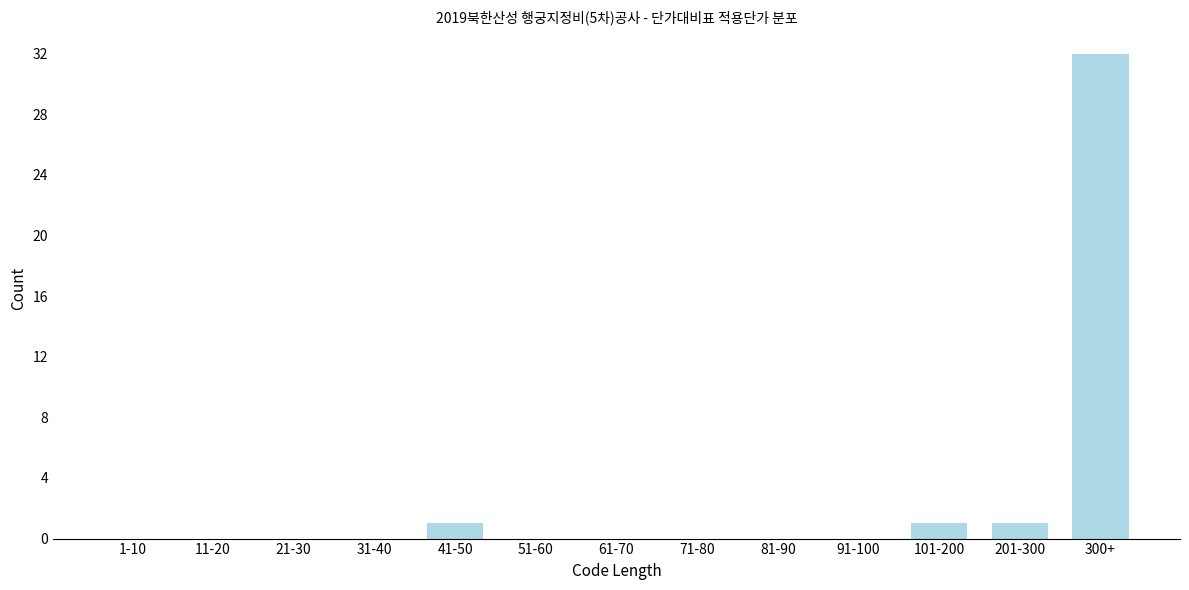

Reading left to right, transcribe all the data shown in this chart.

1-10=0	11-20=0	21-30=0	31-40=0	41-50=1	51-60=0	61-70=0	71-80=0	81-90=0	91-100=0	101-200=1	201-300=1	300+=32